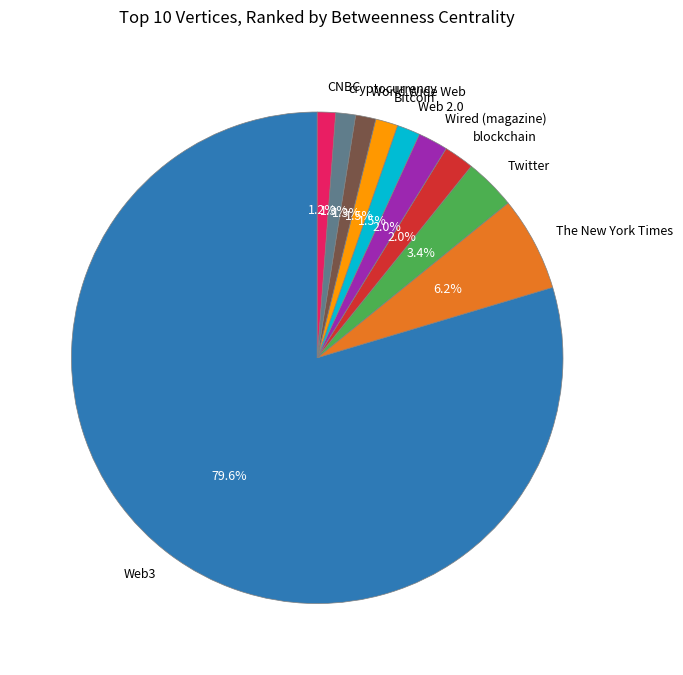

How many segments does this pie chart have?

10